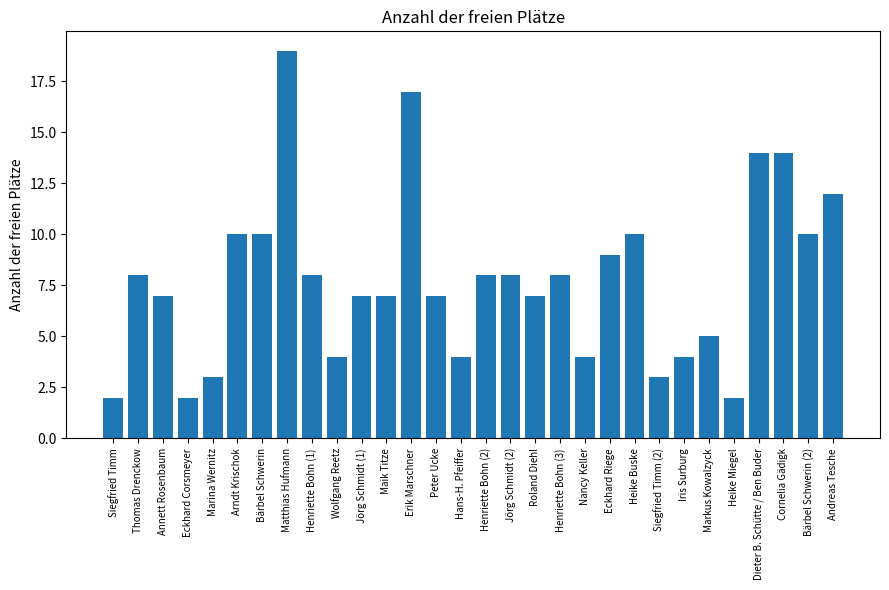

The chart shows a value of 6 at Hans-H. Pfeiffer. True or false?

False